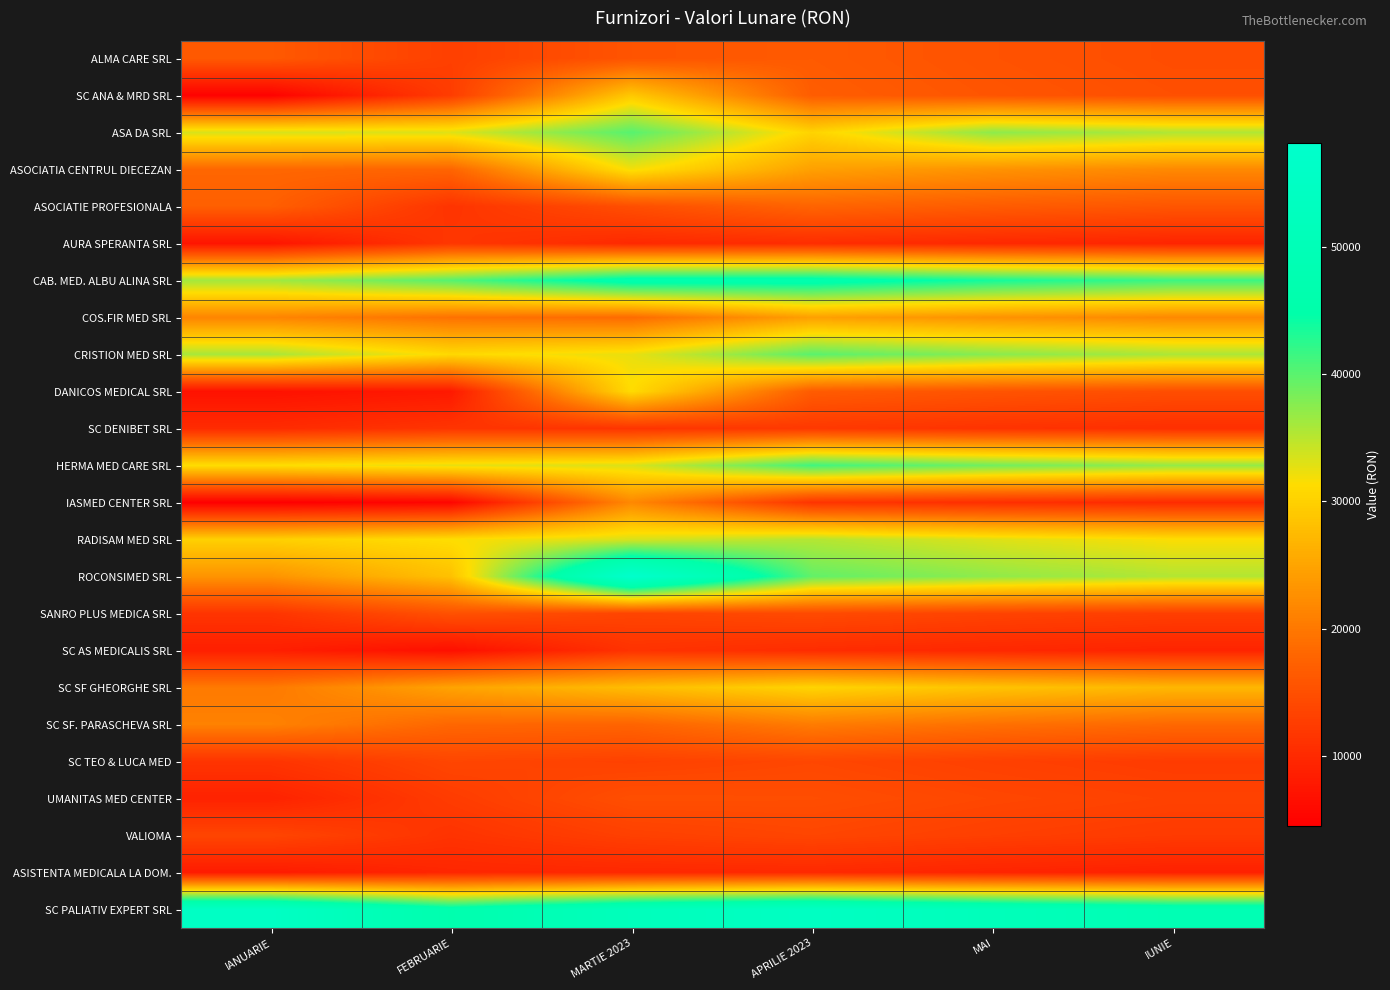

Which series has the largest total across all categories?

SC PALIATIV EXPERT SRL